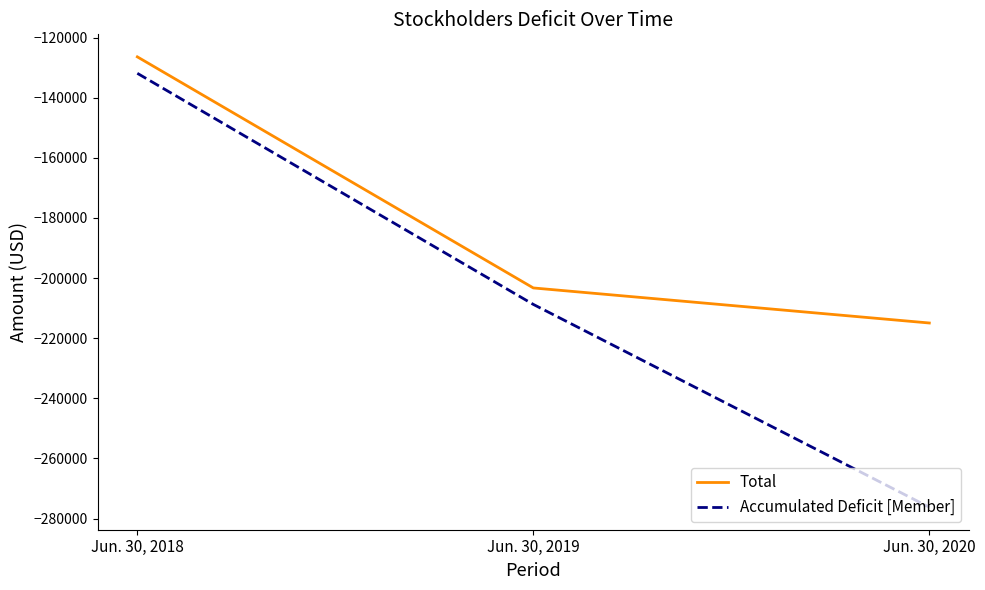

Reading left to right, transcribe all the data shown in this chart.

Total: Jun. 30, 2018=-126428	Jun. 30, 2019=-203300	Jun. 30, 2020=-214961
Accumulated Deficit [Member]: Jun. 30, 2018=-131903	Jun. 30, 2019=-208775	Jun. 30, 2020=-276236